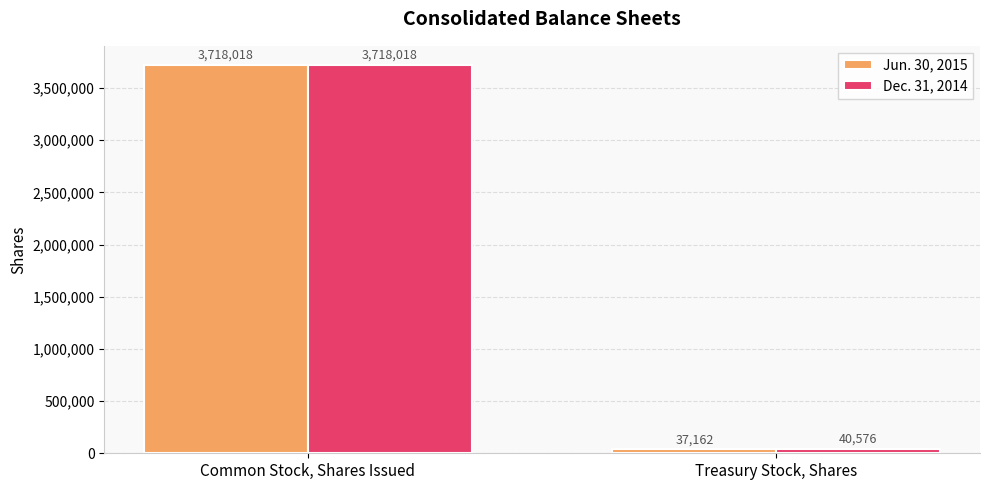

Rank the categories by Dec. 31, 2014 value from highest to lowest.

Common Stock, Shares Issued, Treasury Stock, Shares